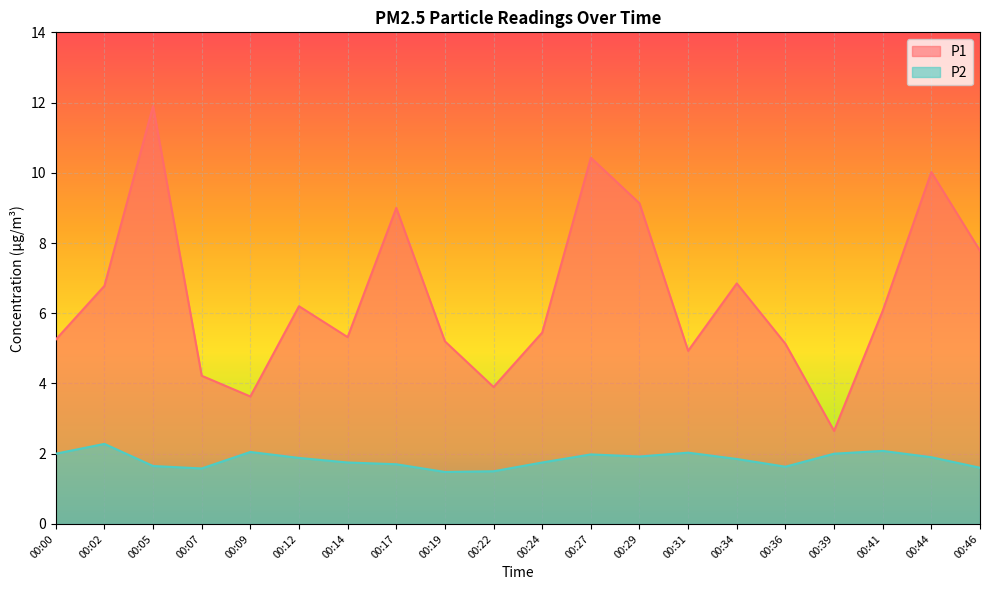

What is the value of the P2 point at the 11th from the left?

1.8